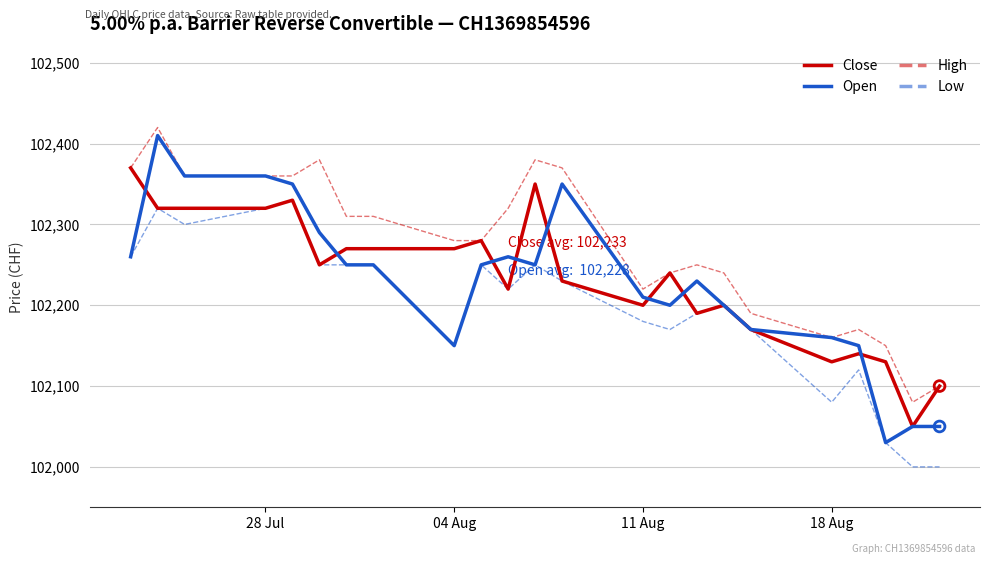

Which series has the widest spread of values?

Open